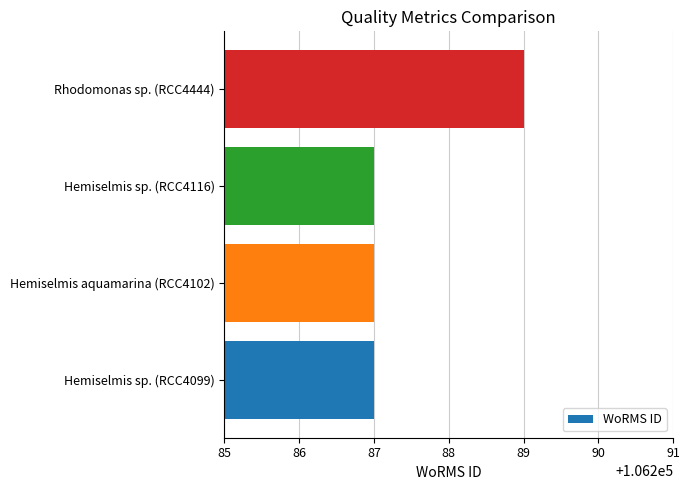

What is the minimum value shown in the chart?

106287